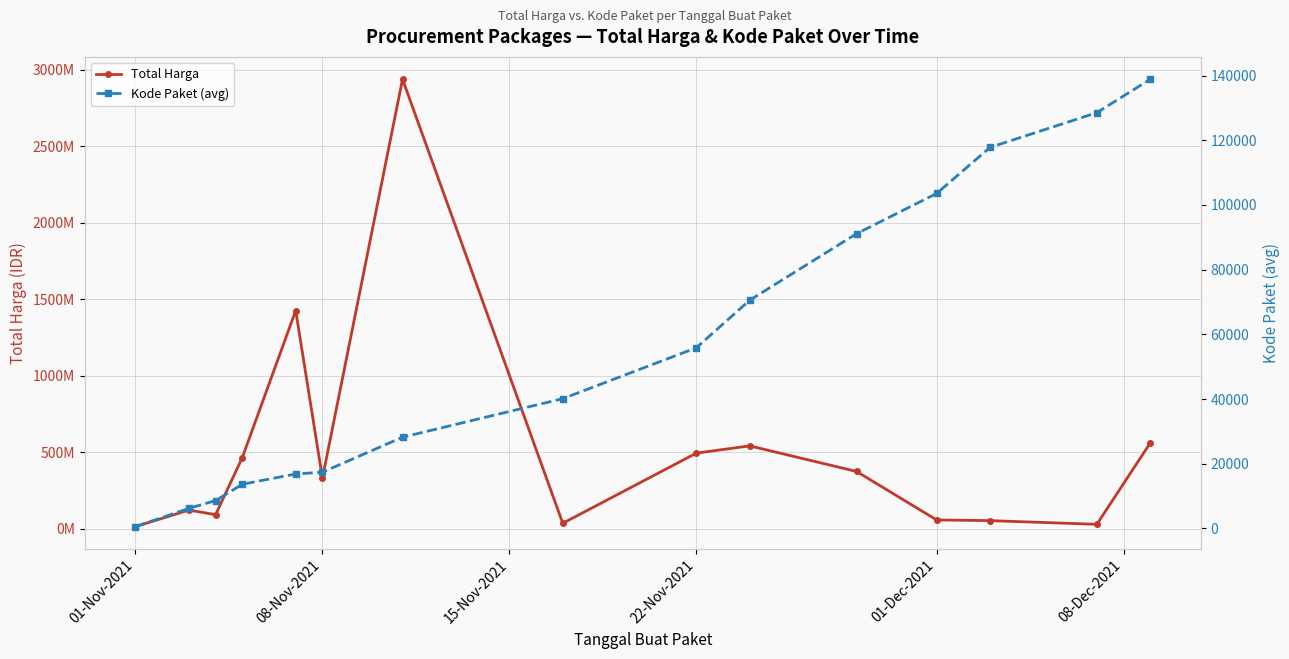

Reading right to left, transcribe all the data shown in this chart.

Total Harga: 559971000.0	27412000.0	51601000.0	56152800.0	373404000.0	540634200.0	493000000.0	34292000.0	2938963240.0	329124000.0	1425867900.0	464002100.0	90672075.0	120613270.0	12787500.0
Kode Paket (avg): 138846.5	128516.0	117783.0	103541.0	91101.0	70542.0	55826.0	40112.0	28195.7	17376.4	16823.0	13652.0	8611.2	6182.0	569.5